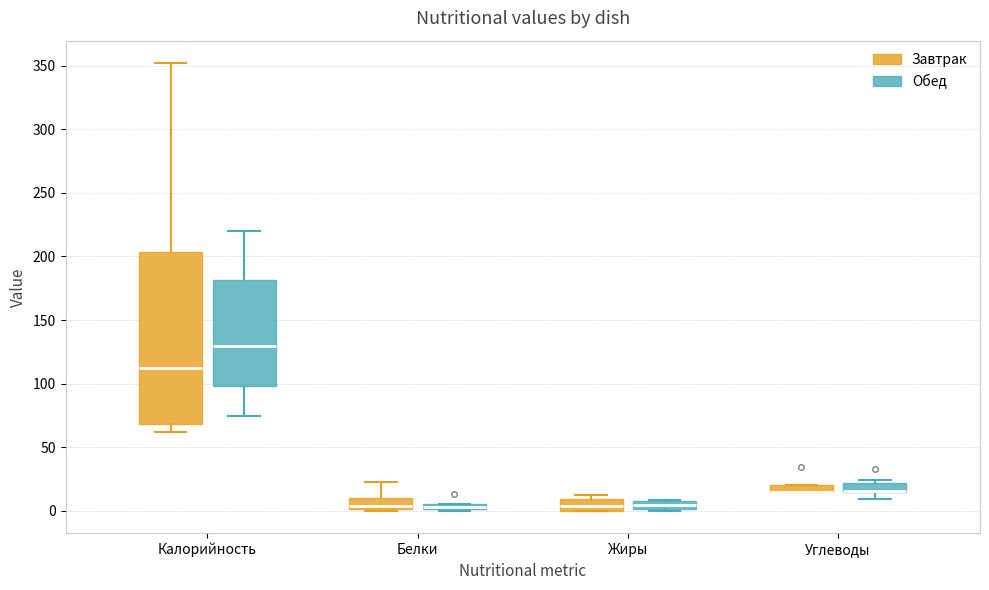

Which box is the tallest, from its lower edge to its upper edge?

Калорийность (Завтрак)